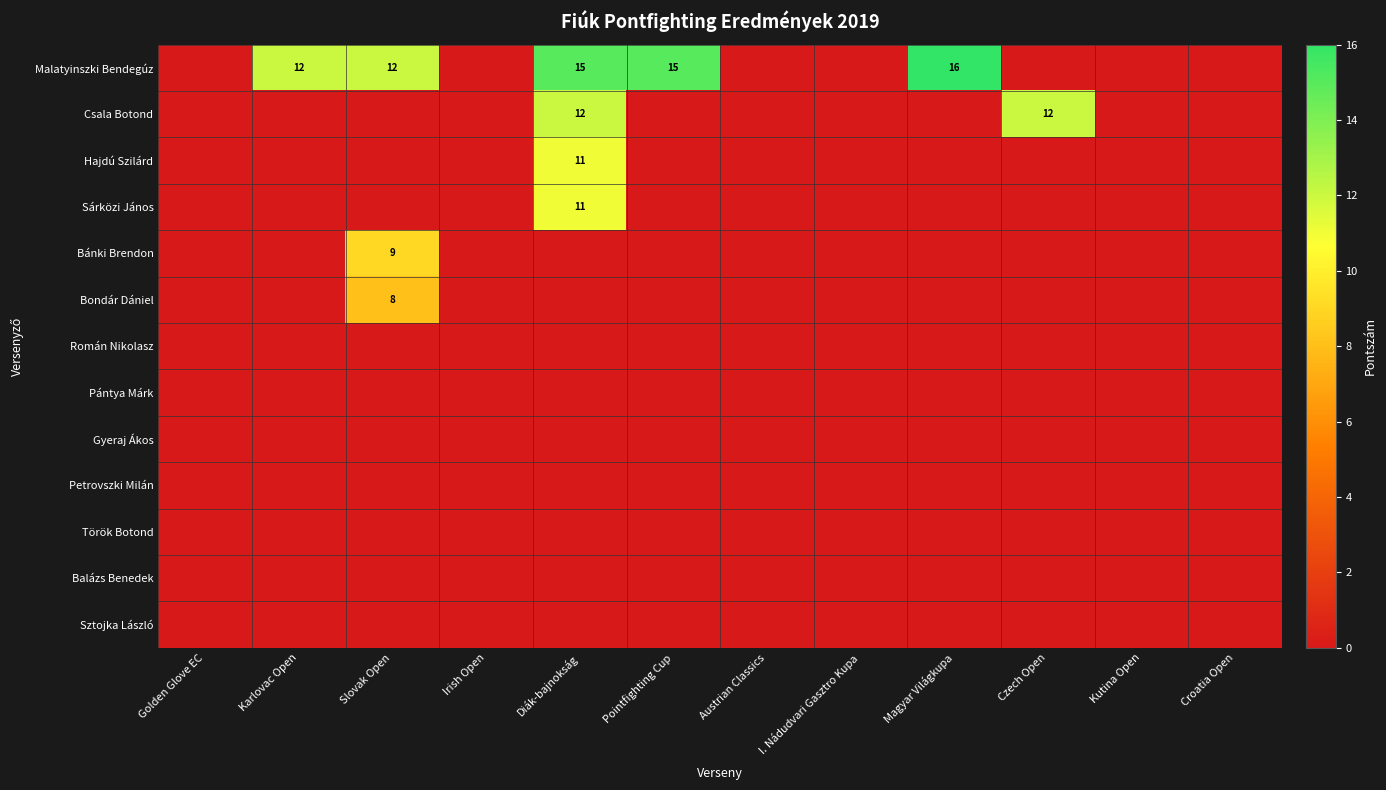

At which category is the sum across all series the highest?

Diák-bajnokság